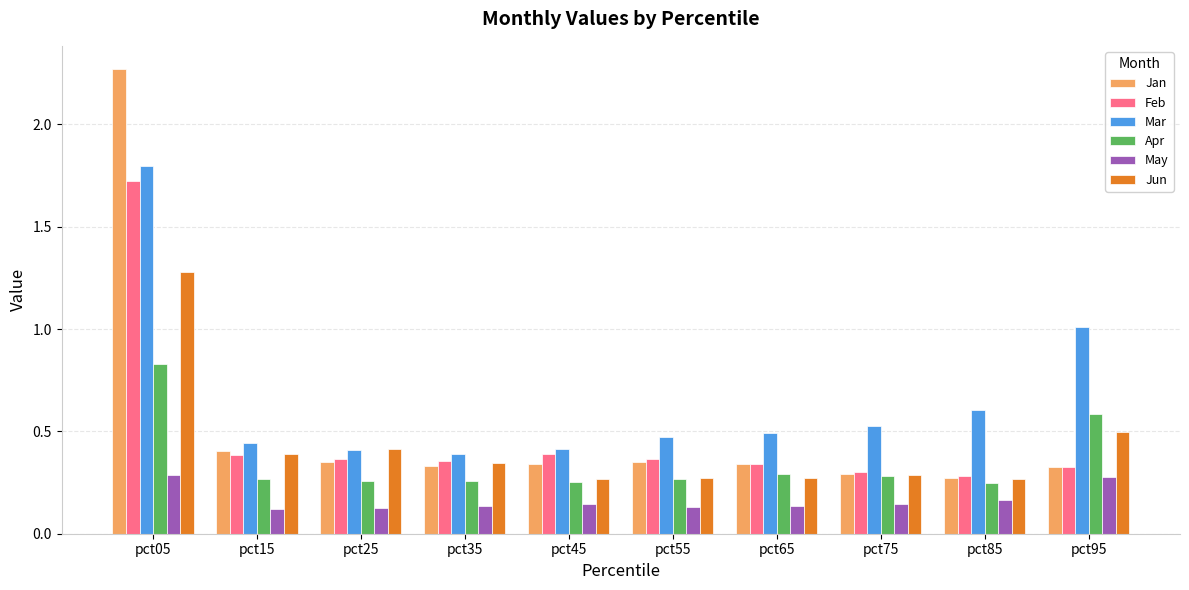

At which label does Jan reach its peak?

pct05